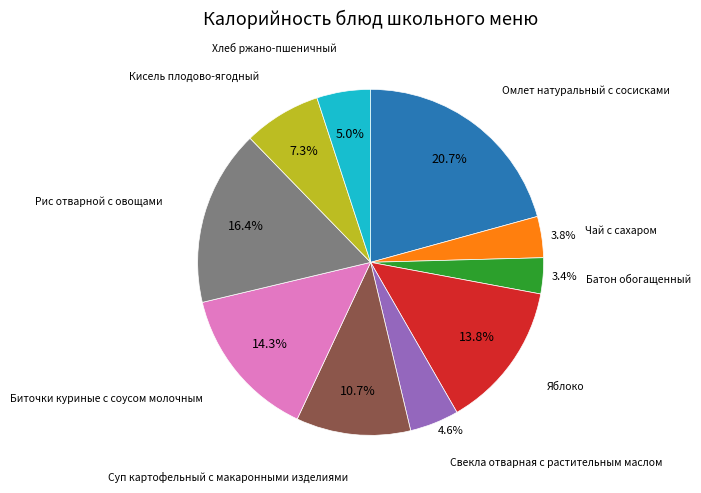

Is there any slice that represents more than half of the pie?

No